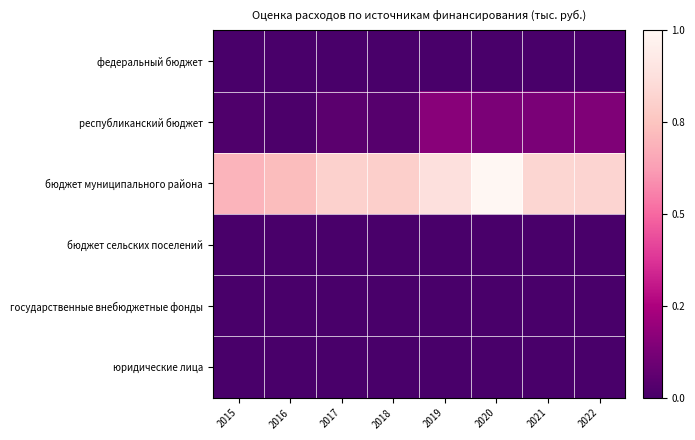

What is the difference between the highest and lowest values at 2018?

26192.7